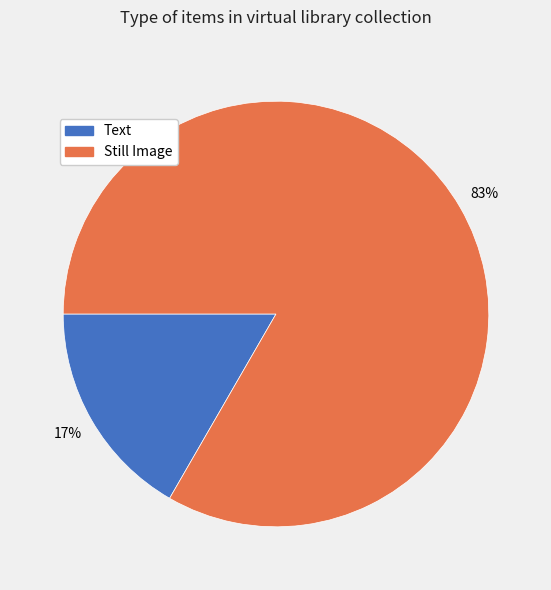

Is there any slice that represents more than half of the pie?

Yes